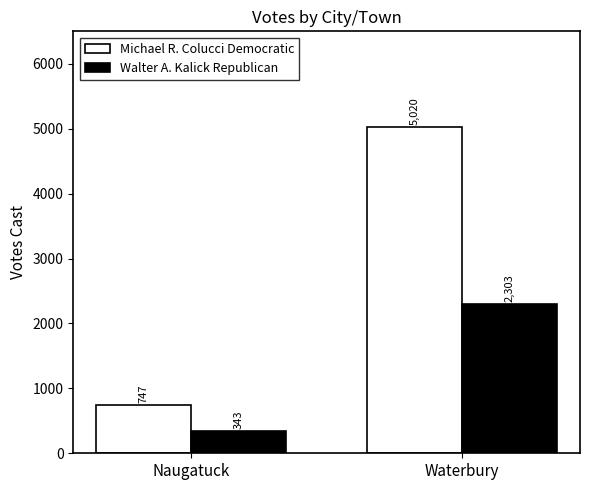

What is the difference between the highest and lowest values at Waterbury?

2717